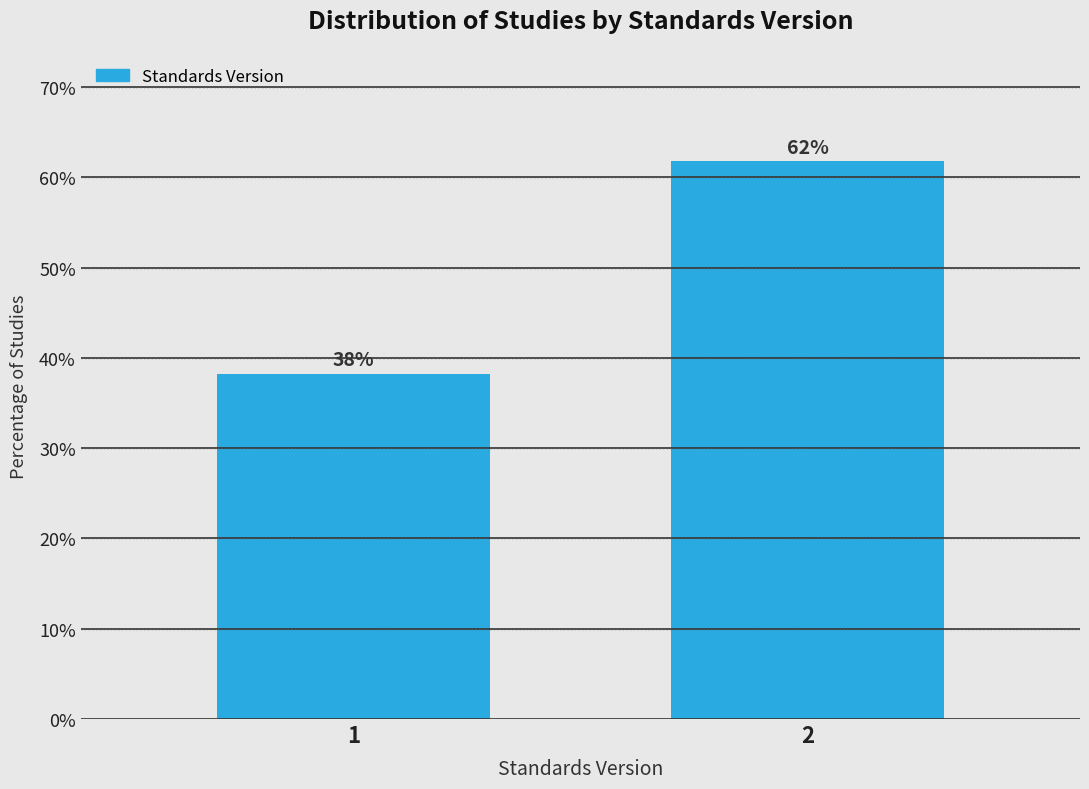

What value does the data have at 1?

38.2